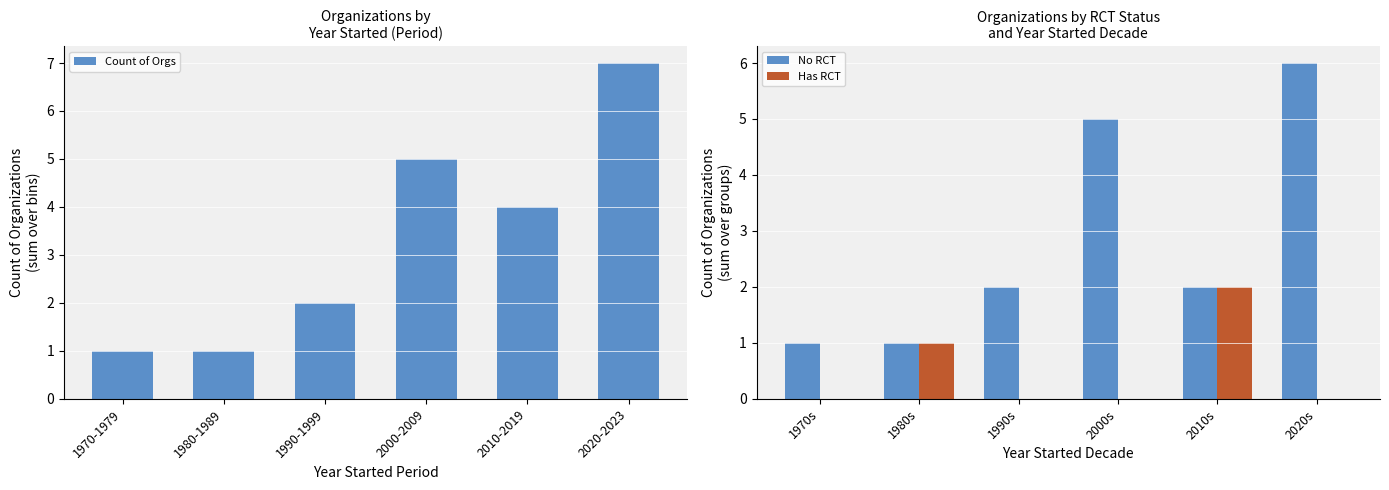

Which category has the highest value in the No RCT series?

2020s